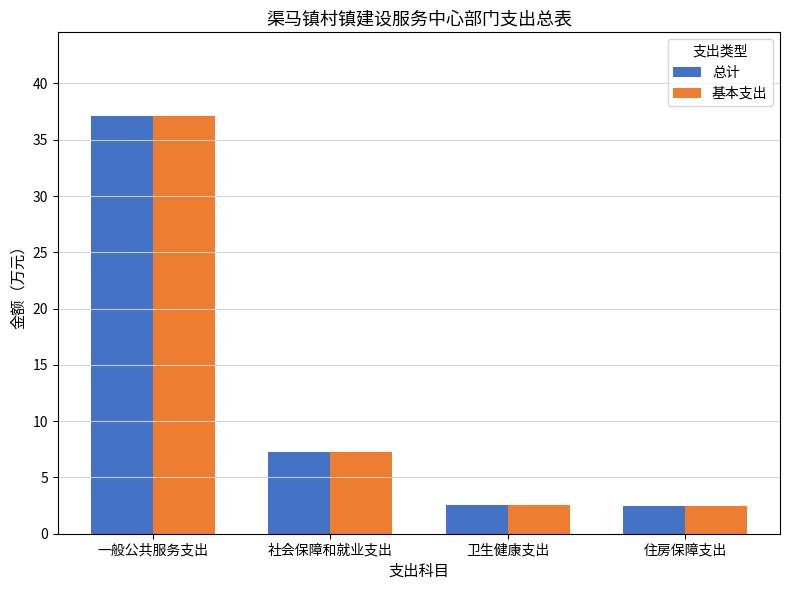

The 总计 series shows 4.0 at 卫生健康支出. True or false?

False